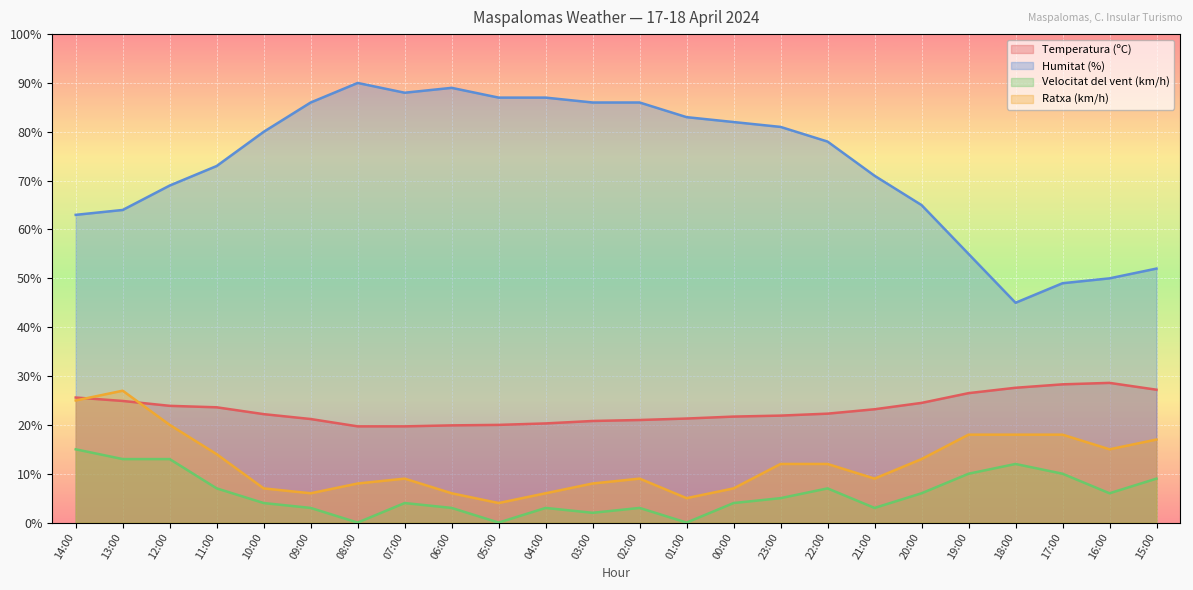

Between 20:00 and 13:00, which is larger?

13:00